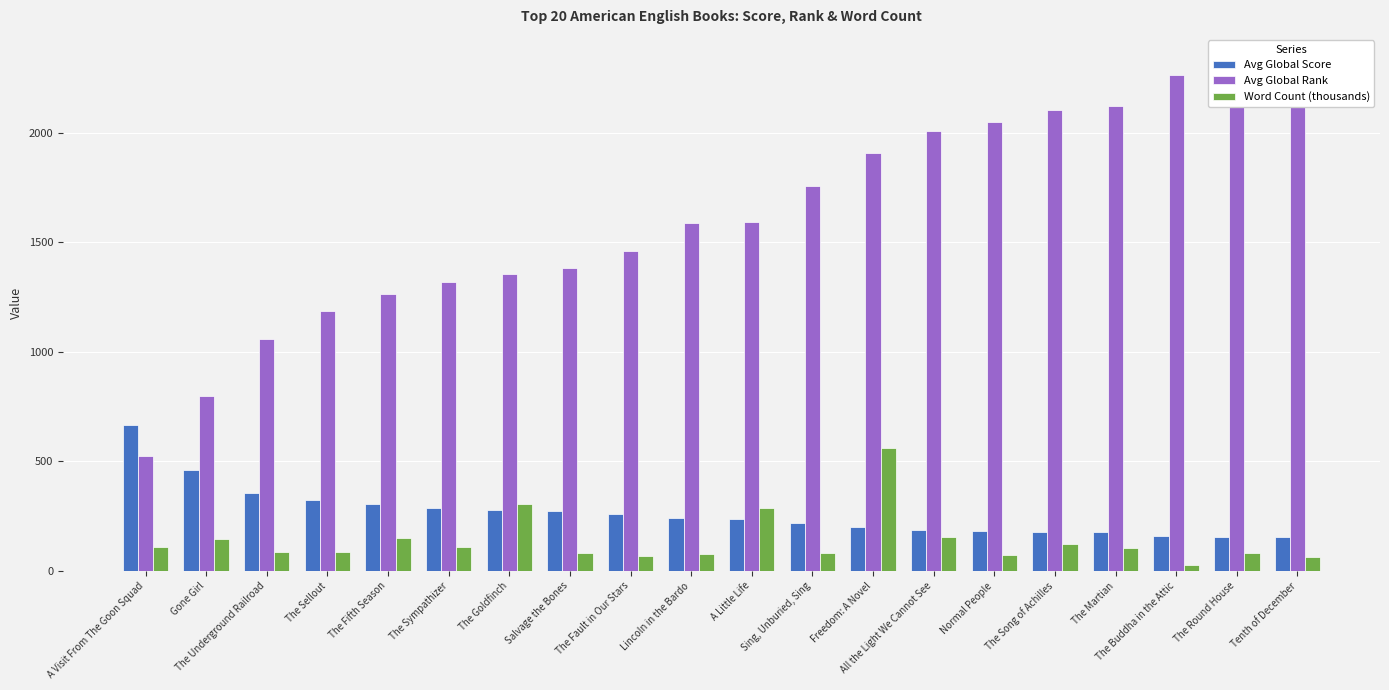

What is the minimum value shown in the chart?

27